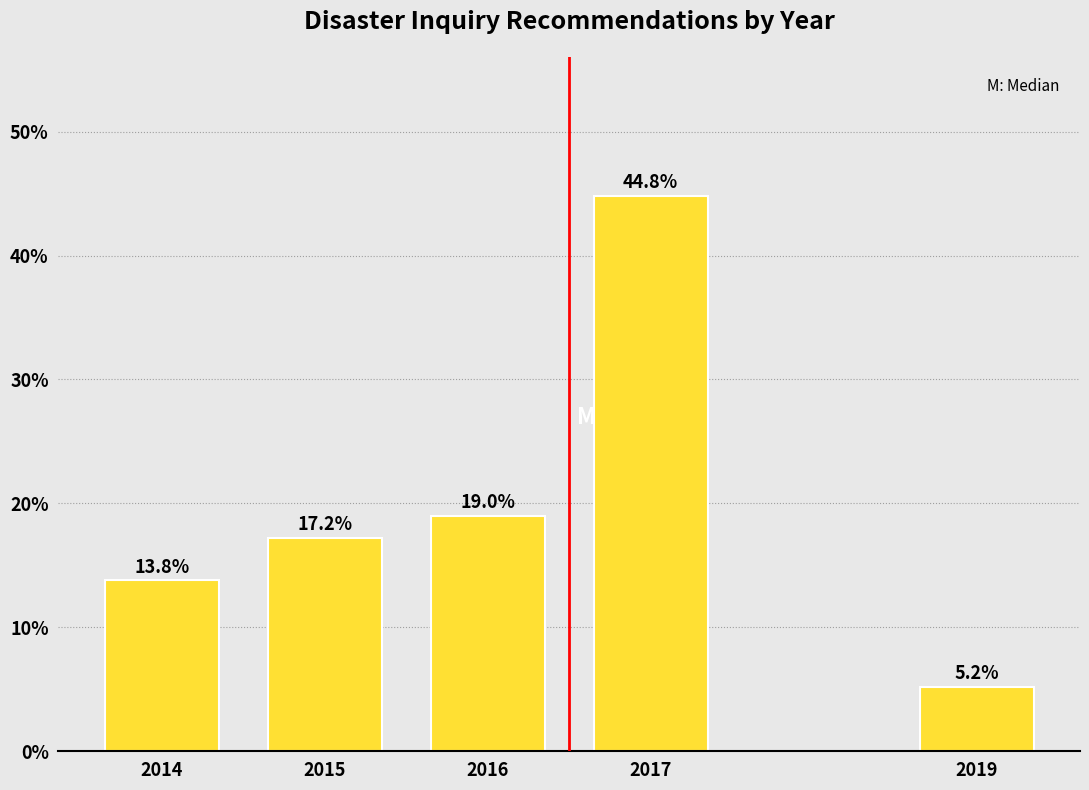

Reading left to right, extract all data points from this chart.

2014=13.8	2015=17.2	2016=19.0	2017=44.8	2019=5.2